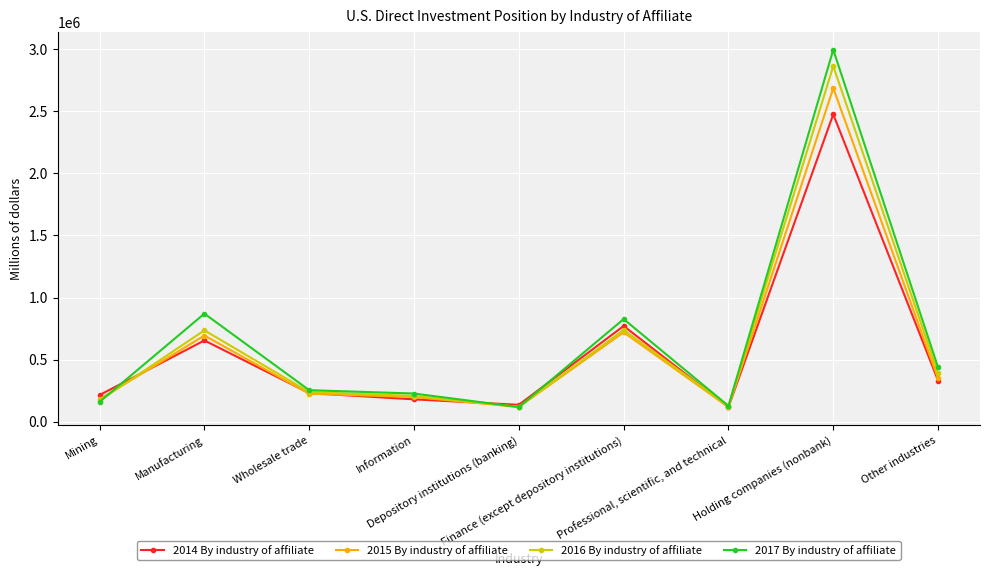

Which series has the largest range (max minus min)?

2017 By industry of affiliate